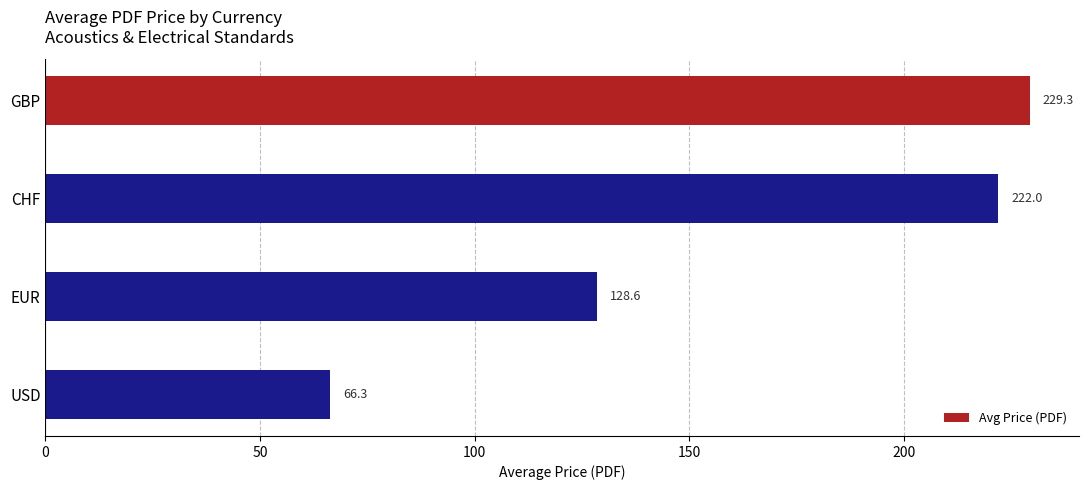

List the labels in order of value, smallest first.

USD, EUR, CHF, GBP